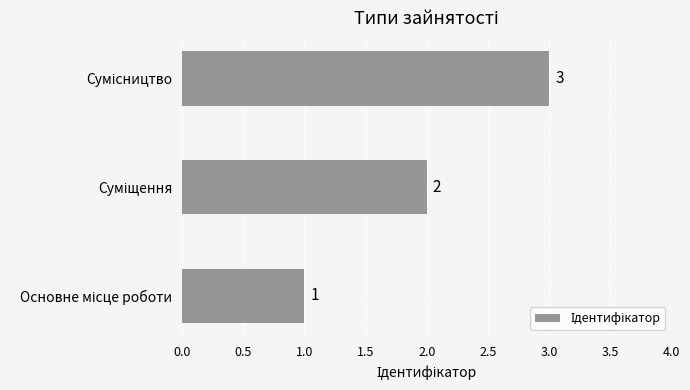

How many bars are there in total?

3